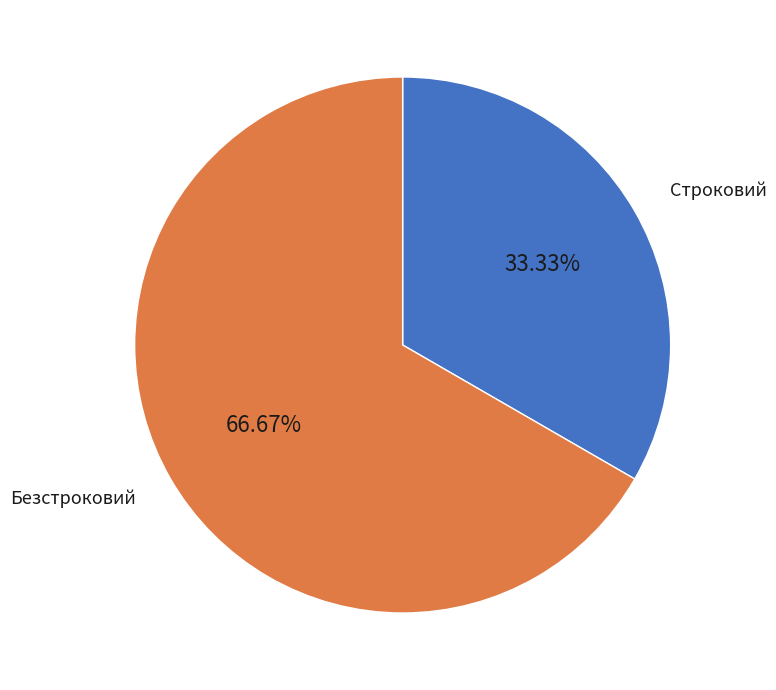

Which category has the biggest portion of the pie?

Безстроковий